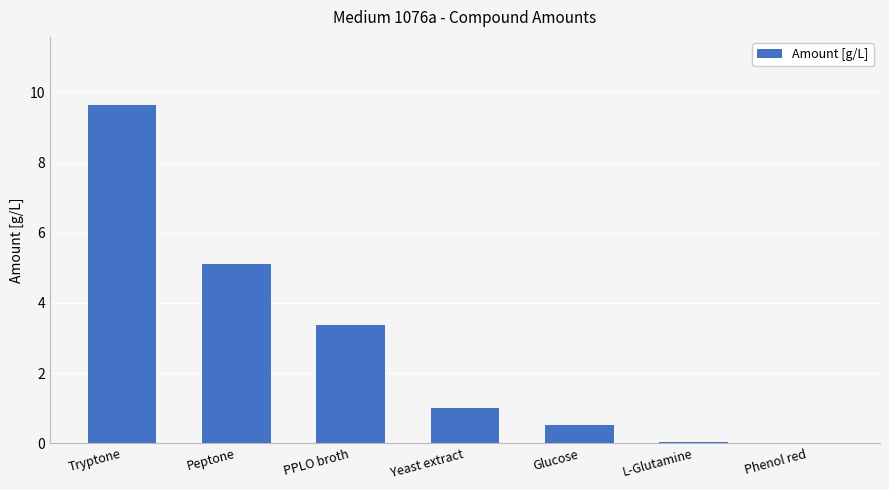

How many series are shown in this chart?

1